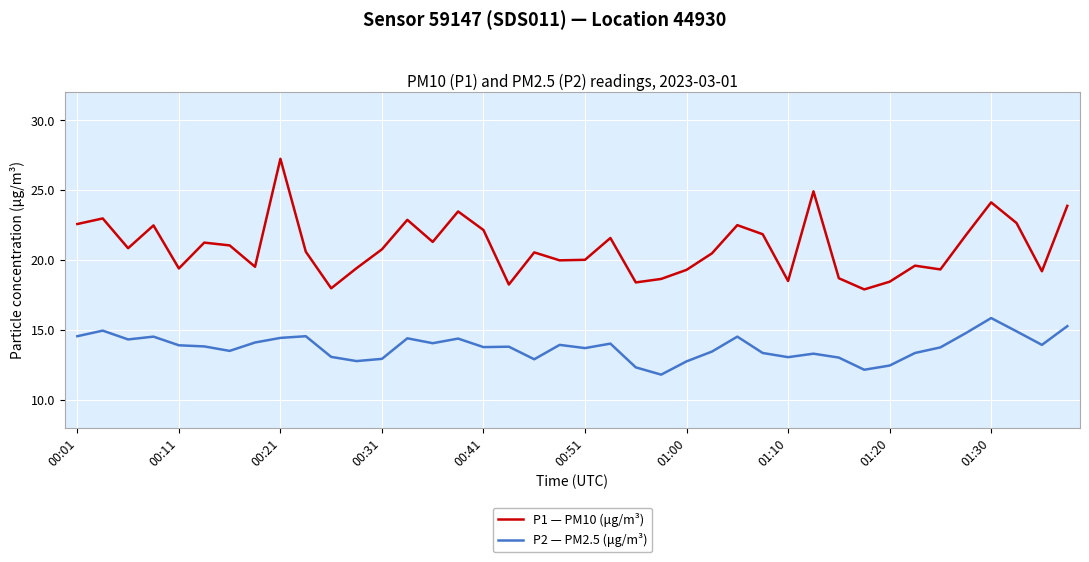

True or false: P2 — PM2.5 (μg/m³) and P1 — PM10 (μg/m³) cross at least once.

False